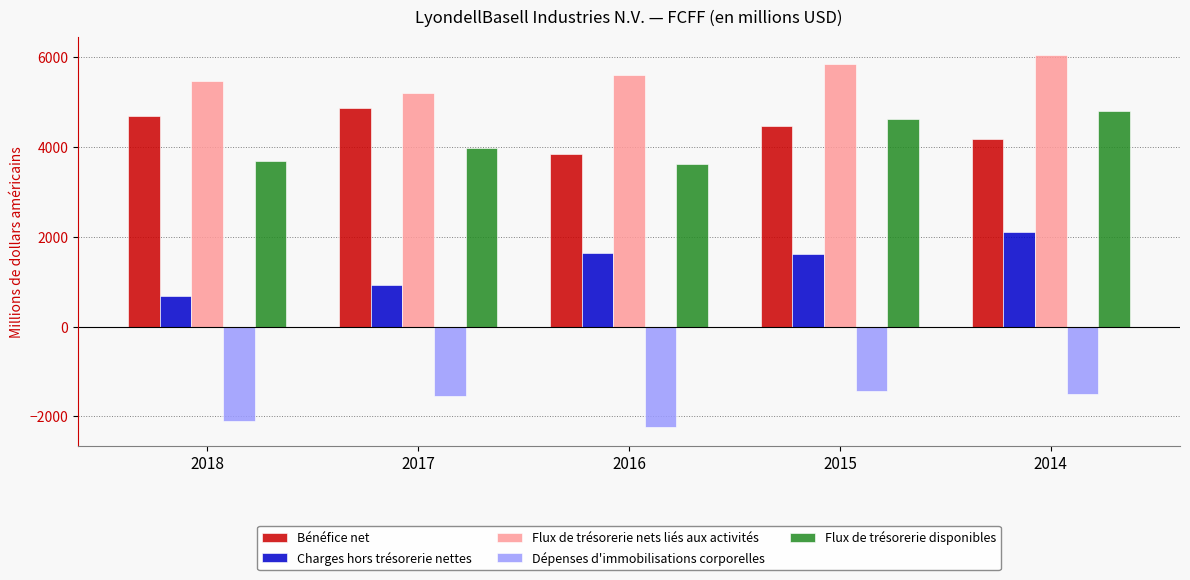

What is the highest value of the Bénéfice net series?

4879